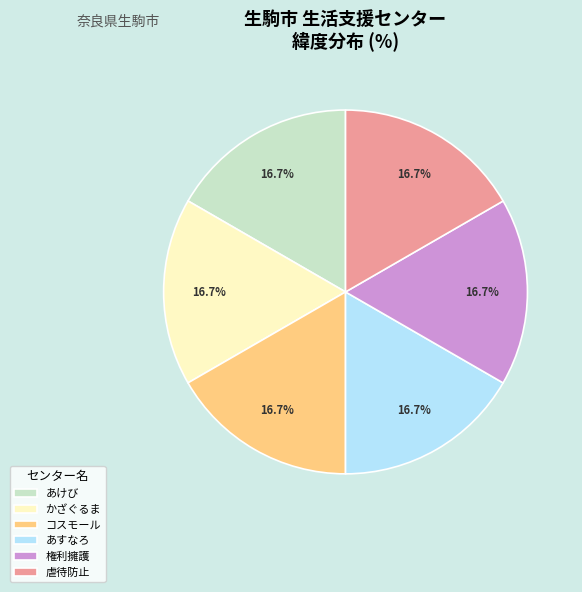

Approximately how many times larger is the value at 虐待防止 compared to 権利擁護?

1.0